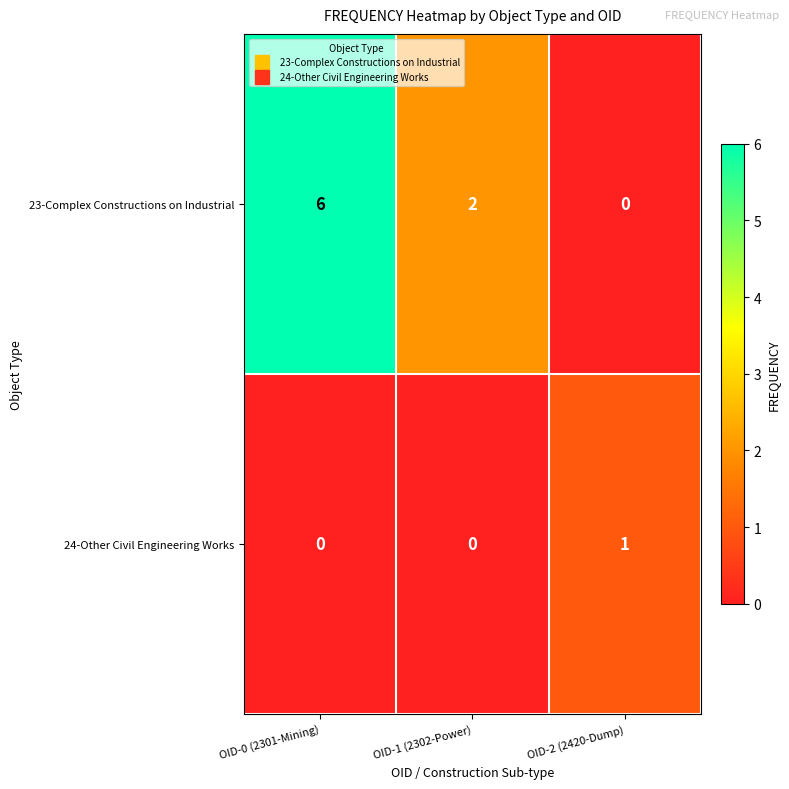

What is the difference between the maximum and minimum values in the 23-Complex Constructions on Industrial series?

6